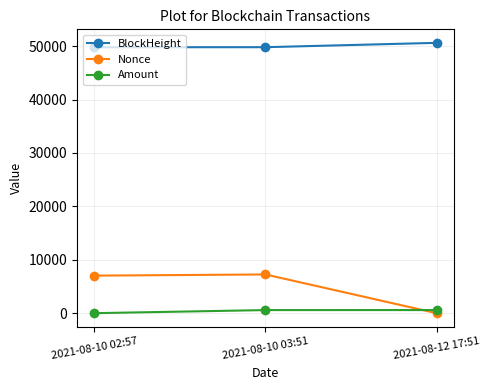

What is the value of the Amount point at the 1st from the left?

5.0